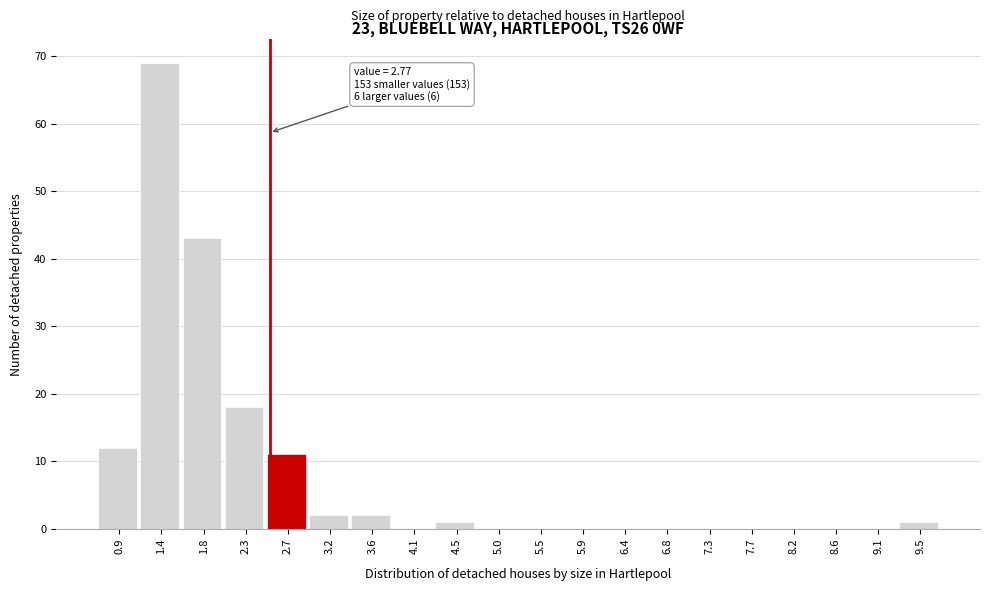

Reading left to right, what are all the values shown in this chart?

0.9=12	1.4=69	1.8=43	2.3=18	2.7=11	3.2=2	3.6=2	4.1=0	4.5=1	5.0=0	5.5=0	5.9=0	6.4=0	6.8=0	7.3=0	7.7=0	8.2=0	8.6=0	9.1=0	9.5=1